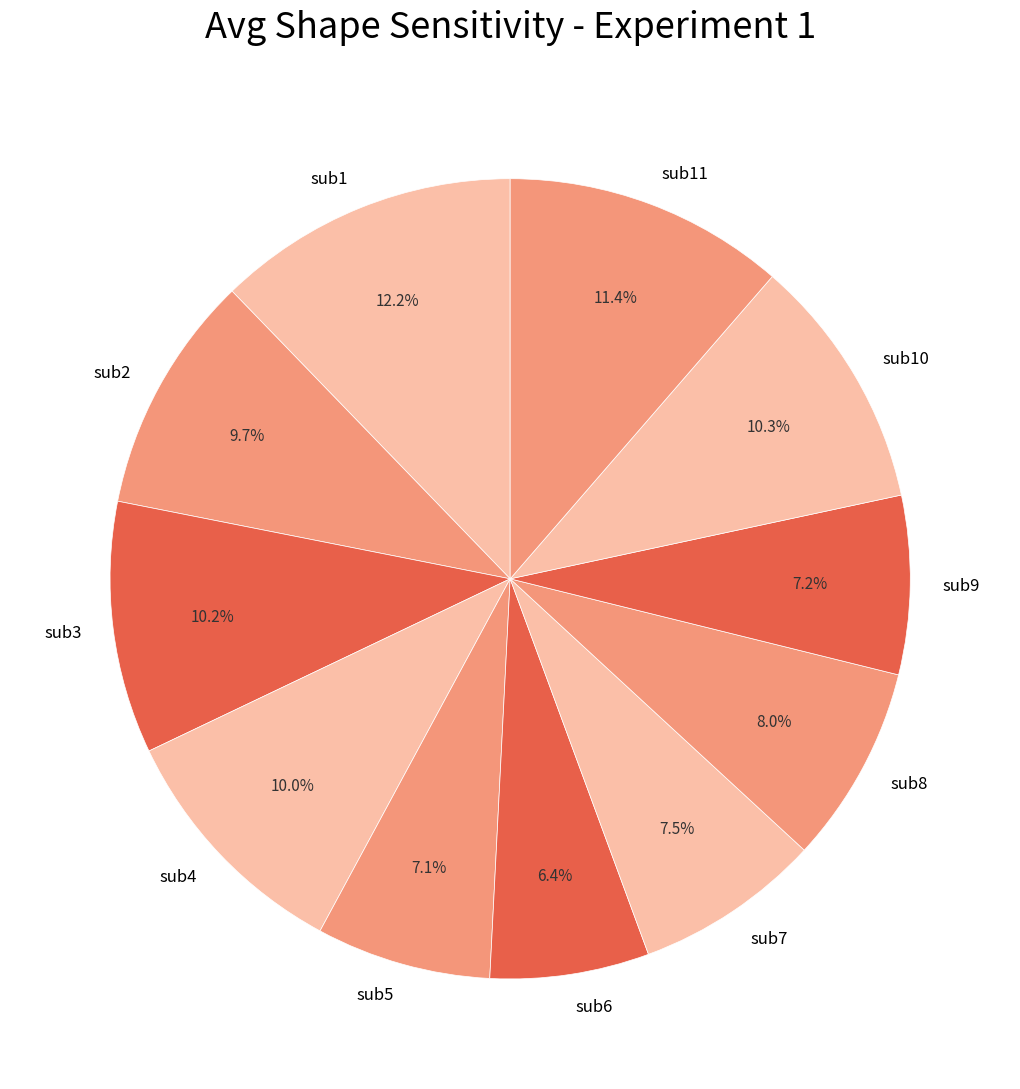

Does sub1 account for over 50% of the chart?

No